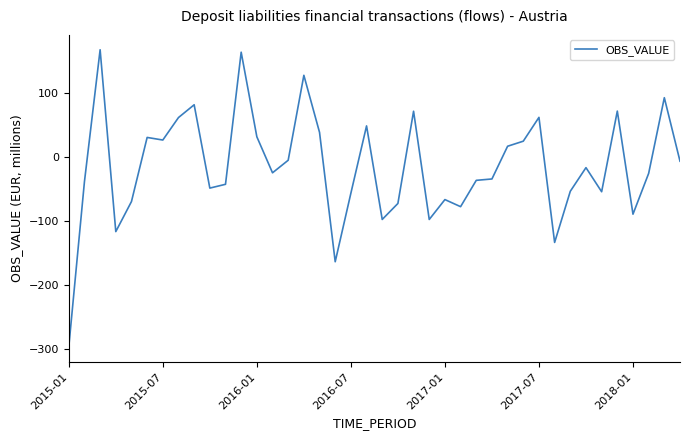

What is the difference between the maximum and minimum values?

464.0